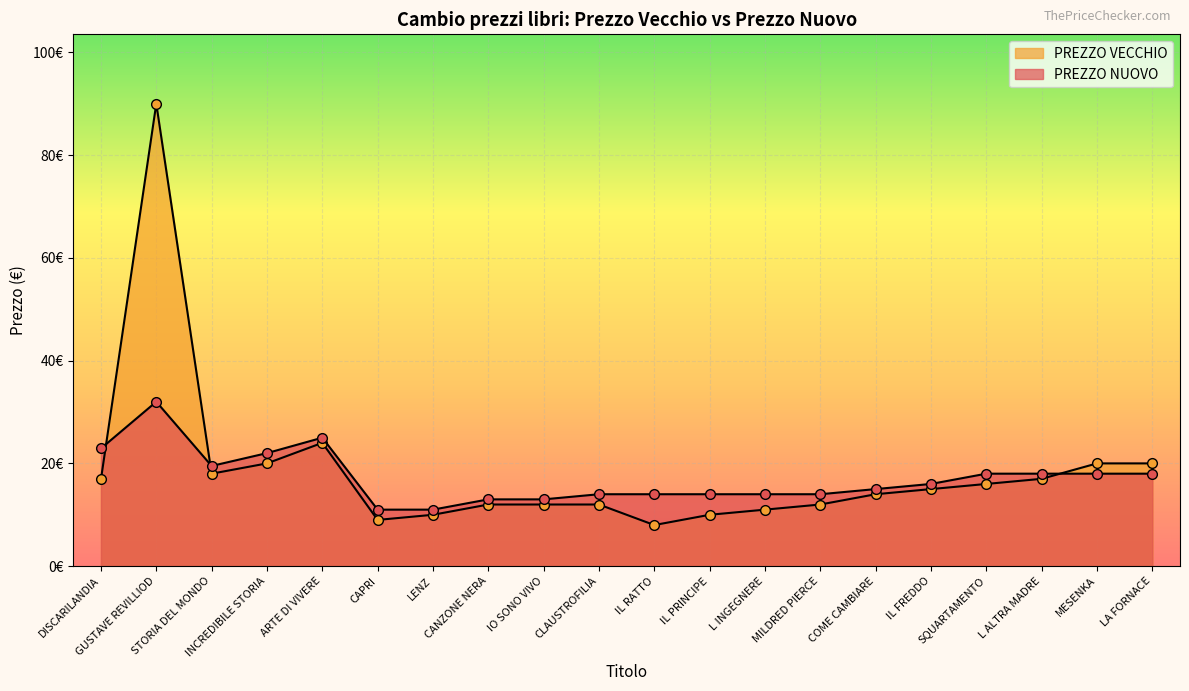

At how many categories does at least one series exceed 10?

20